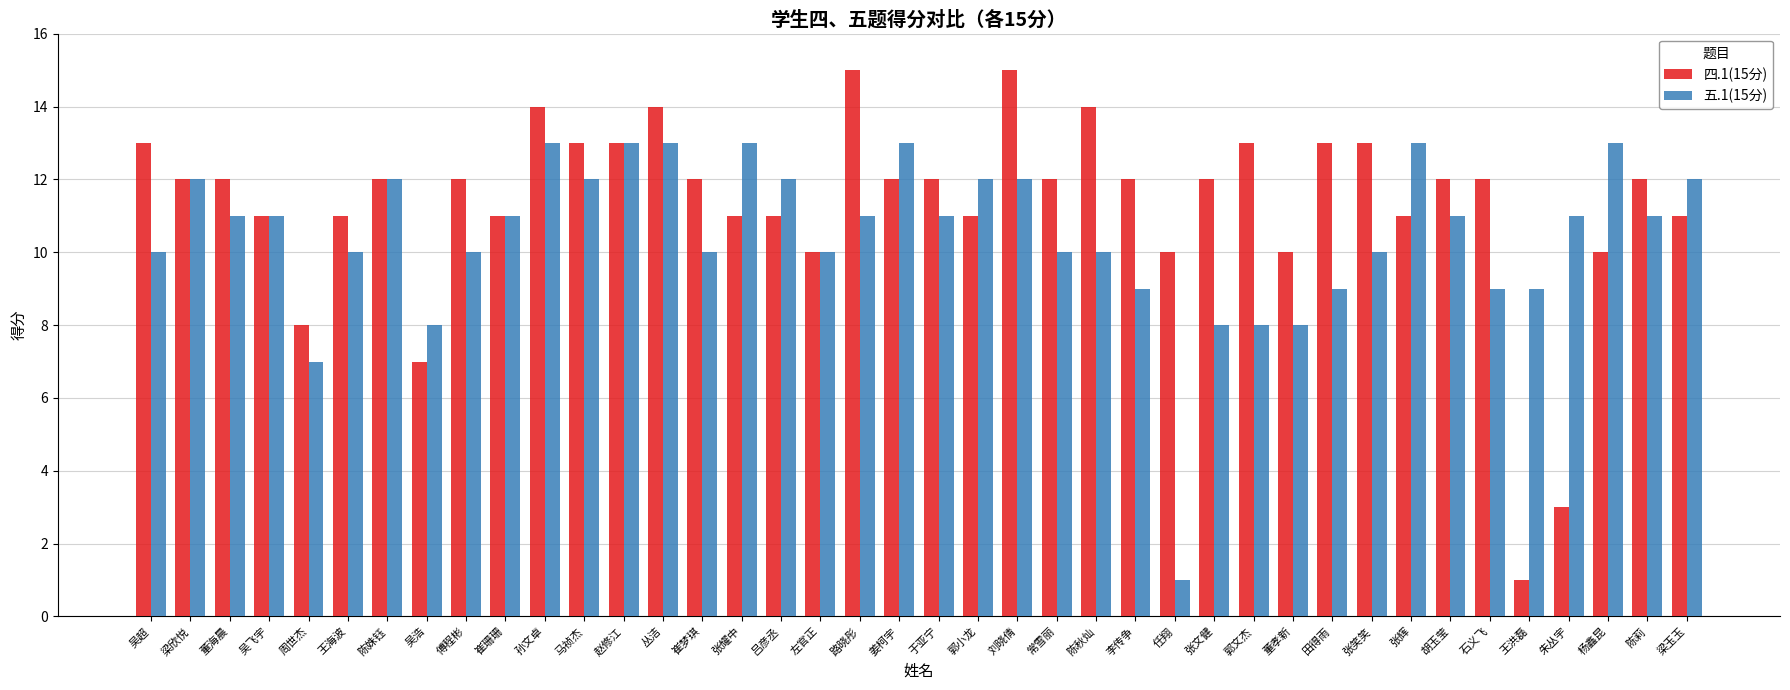

Rank the series at 任翔 from highest to lowest value.

四.1(15分), 五.1(15分)